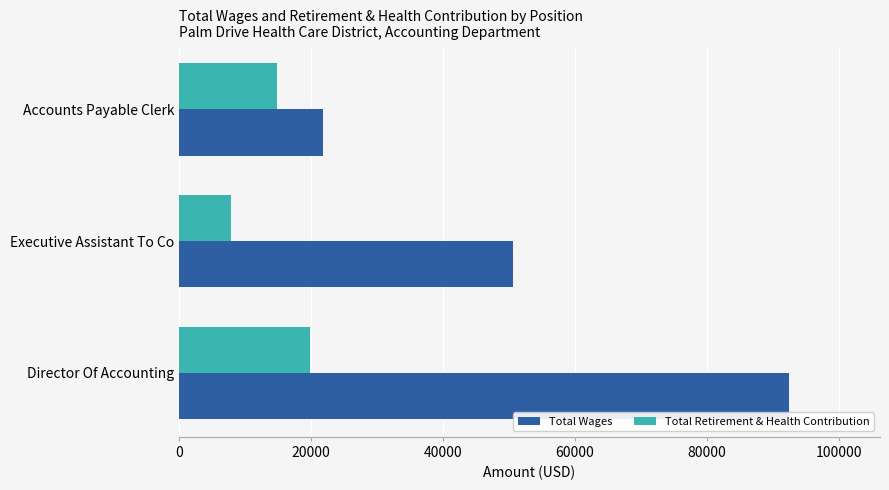

How many data points in Total Wages are less than 50614?

1